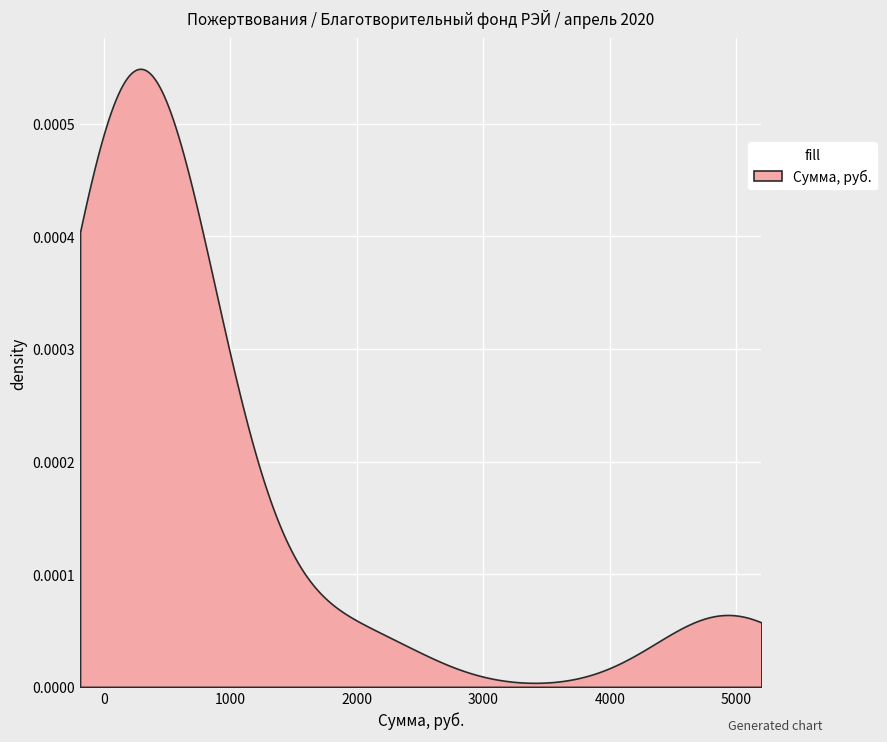

Between 2 and 9, which is larger?

2